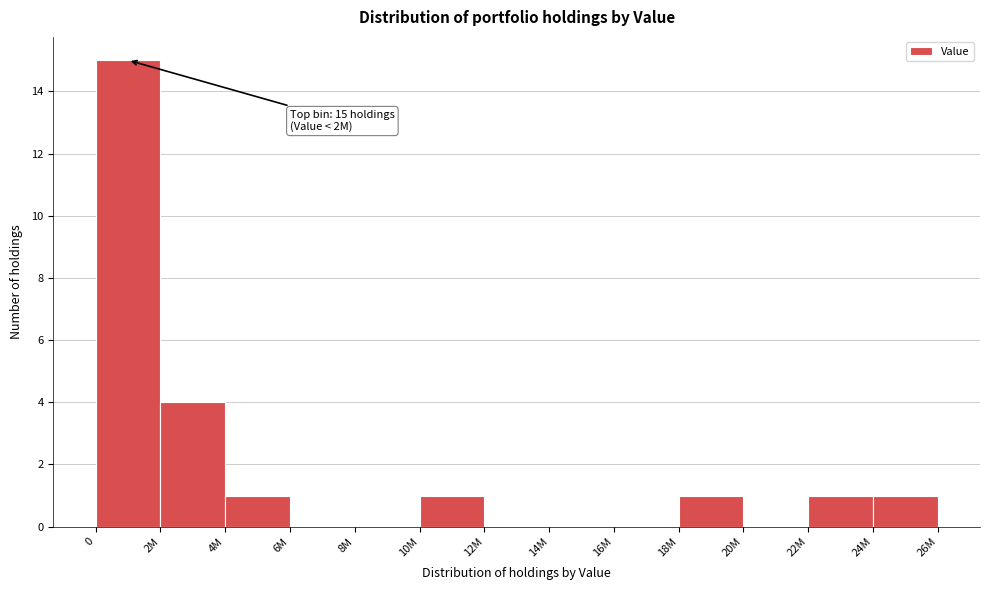

Reading left to right, extract all data points from this chart.

0=15	2M=4	4M=1	6M=0	8M=0	10M=1	12M=0	14M=0	16M=0	18M=1	20M=0	22M=1	24M=1